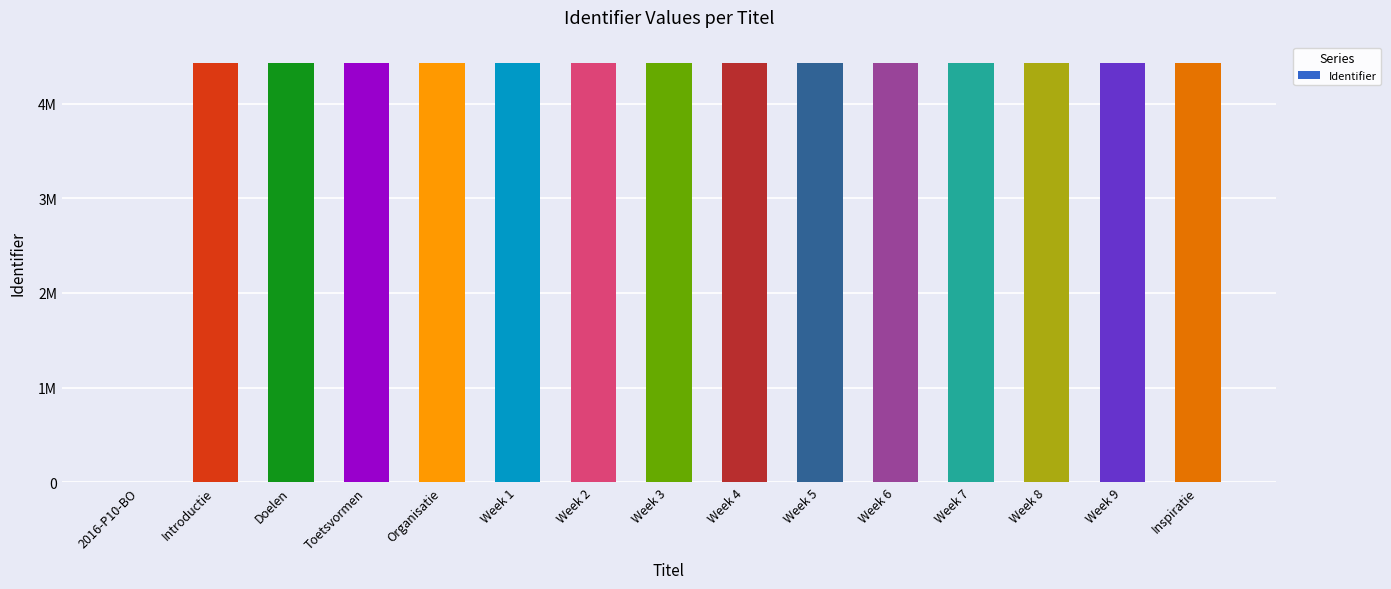

Approximately how many times larger is the value at Introductie compared to Toetsvormen?

1.0